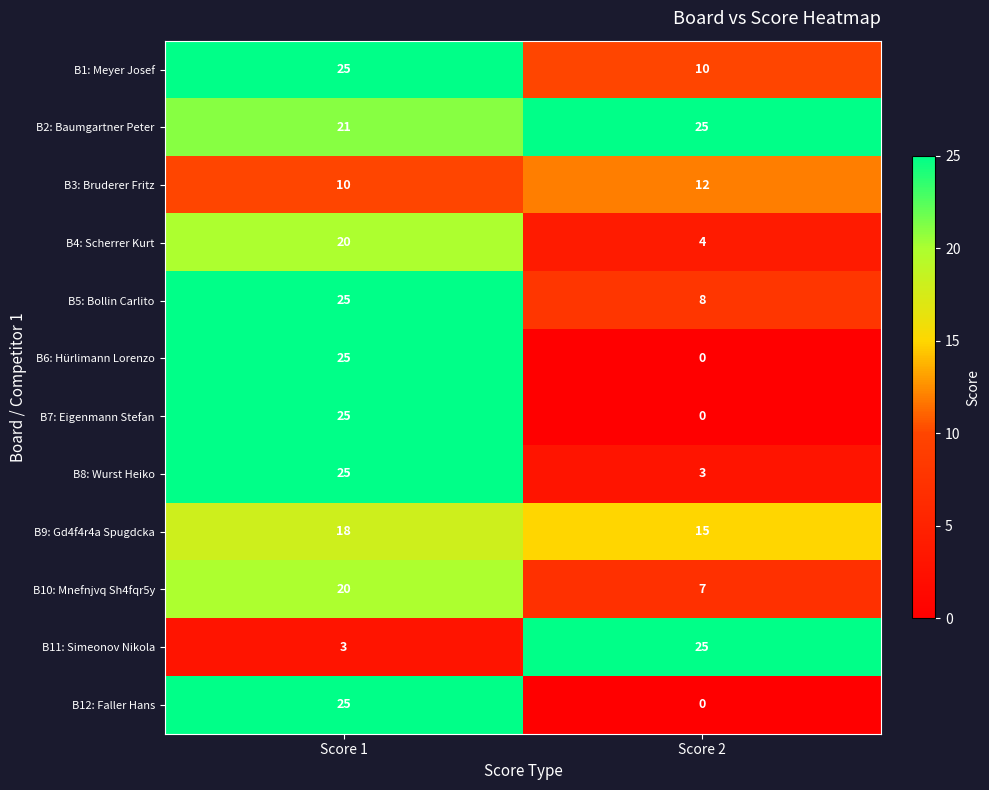

What is the difference between the highest and lowest values at Score 1?

22